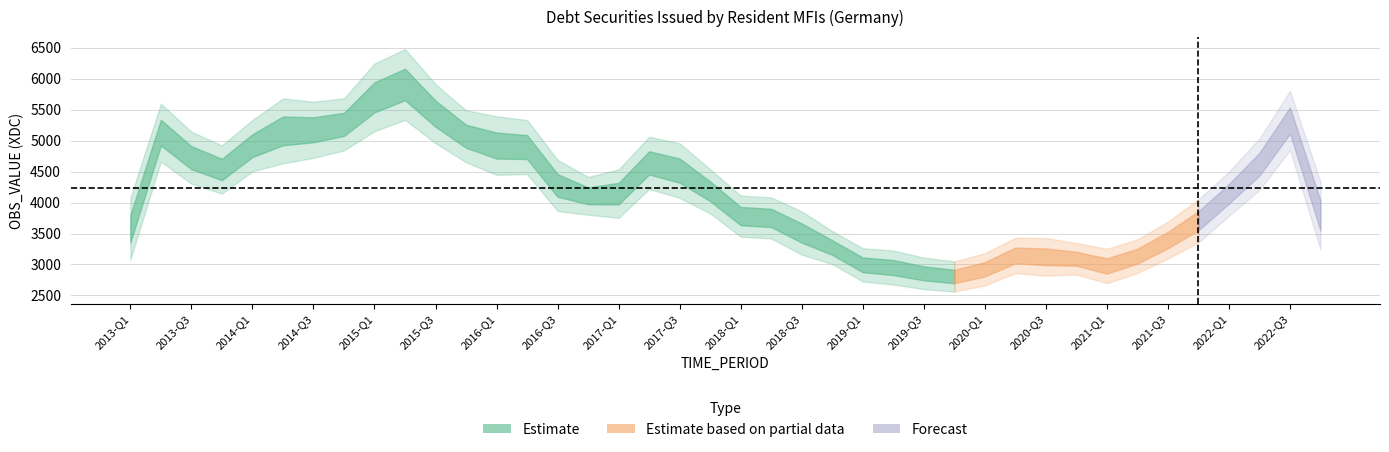

What is the greatest value displayed?

6349